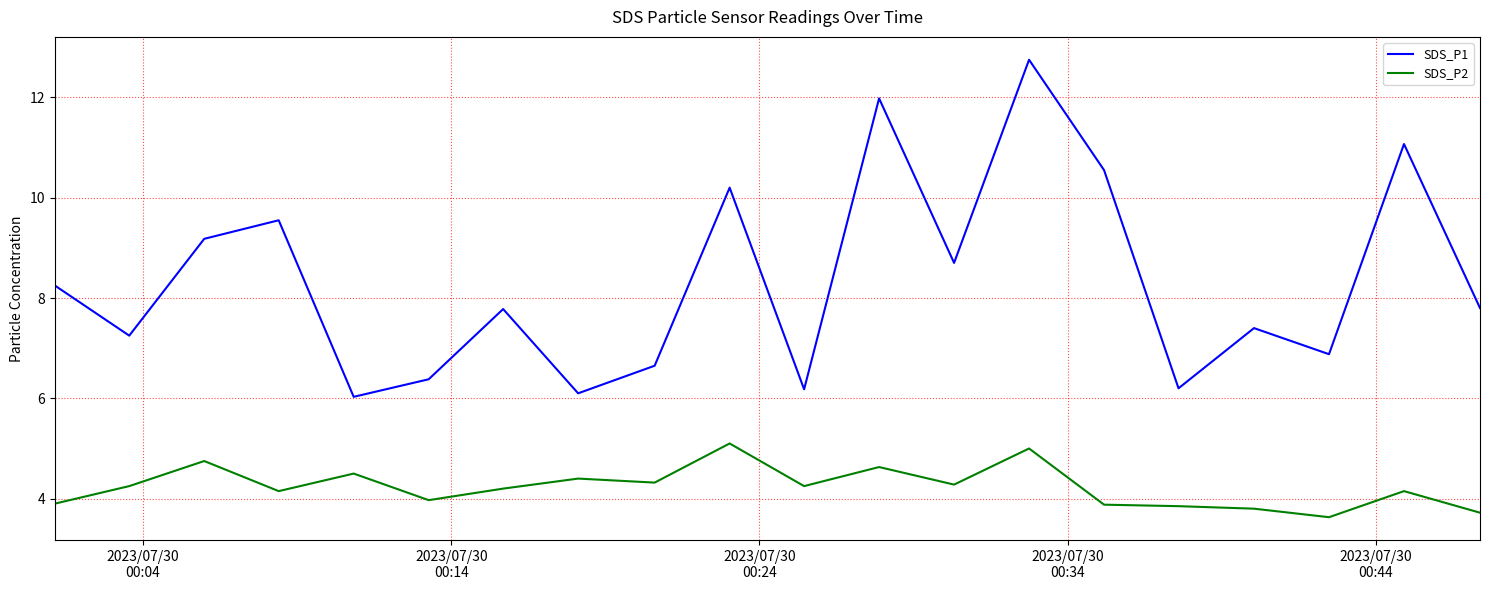

True or false: SDS_P2 and SDS_P1 cross at least once.

False